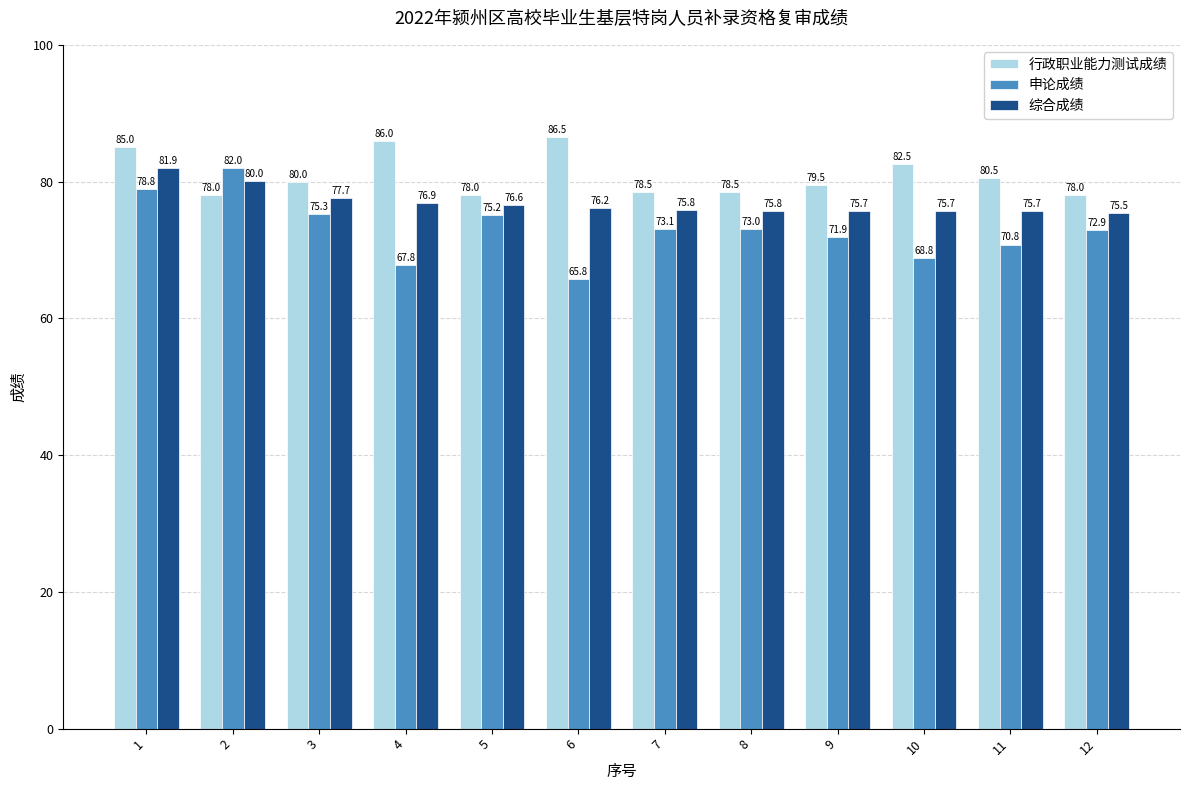

Which series has the largest range (max minus min)?

申论成绩